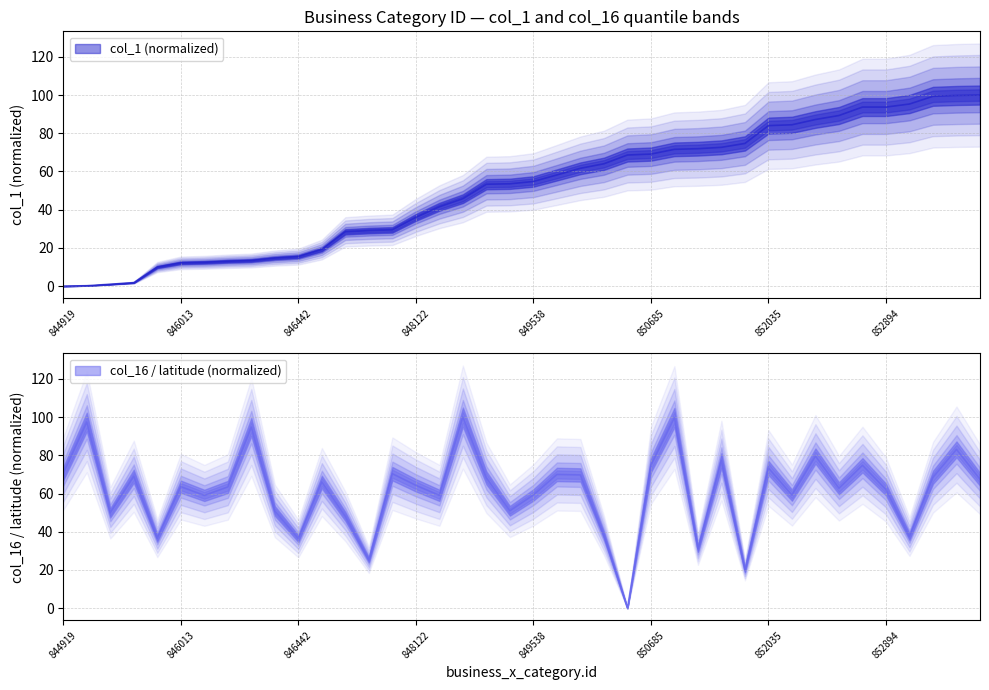

What is the sum of all col_16 values?

2452.2